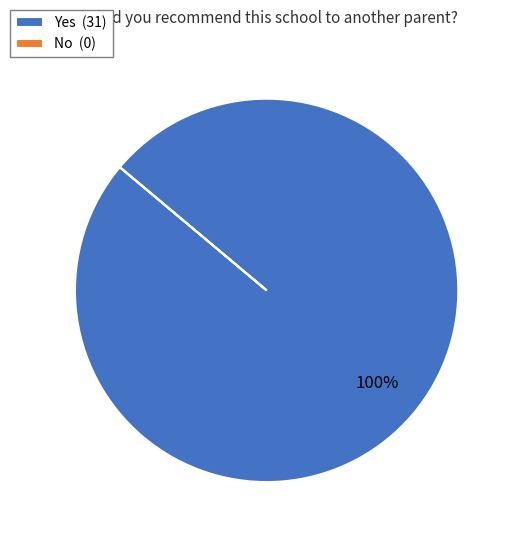

Is there a majority slice in this chart?

Yes